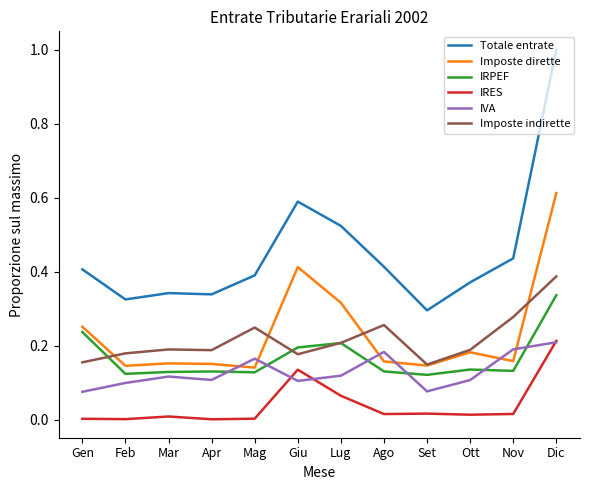

Between Giu and Ott, which series saw the biggest shift?

Imposte dirette